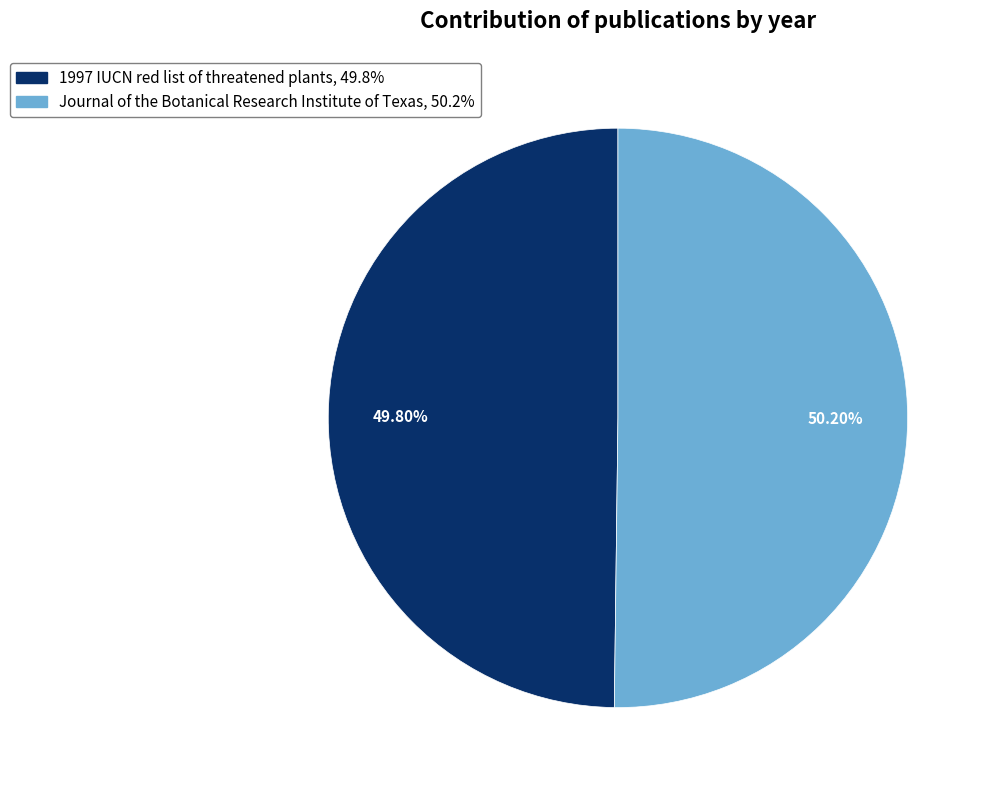

Does any single category account for the majority?

Yes